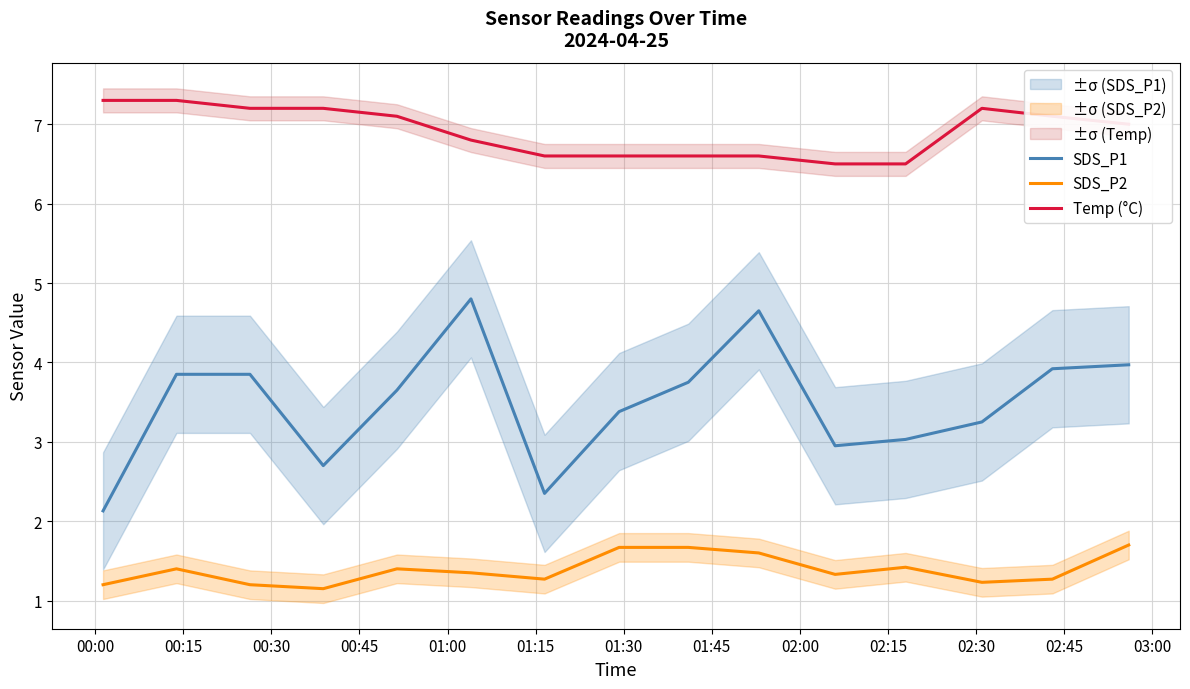

What is the highest value of the Temp (°C) series?

7.3